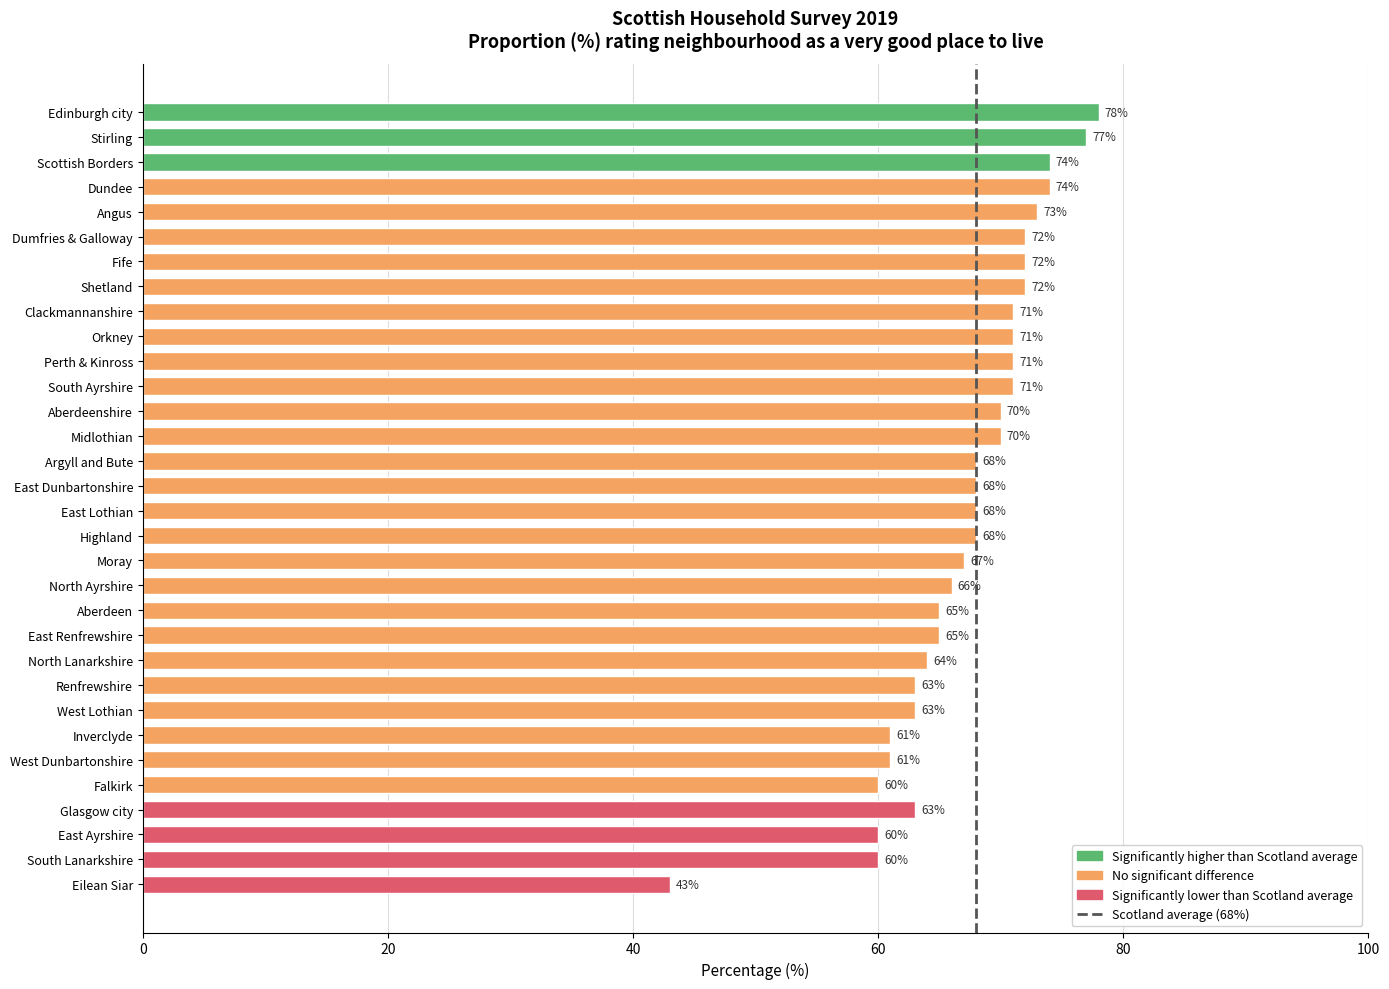

Approximately how many times larger is the value at Moray compared to North Ayrshire?

1.0